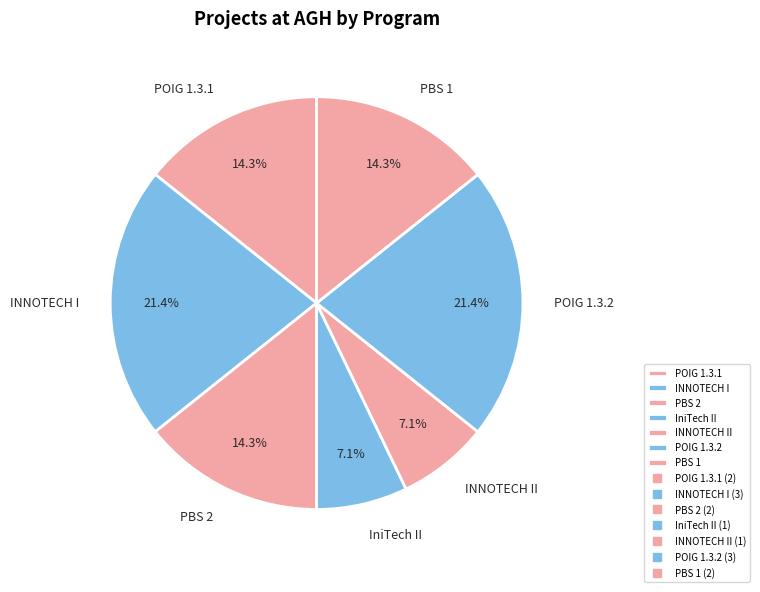

To the nearest percent, what percentage of the pie is POIG 1.3.1?

14%